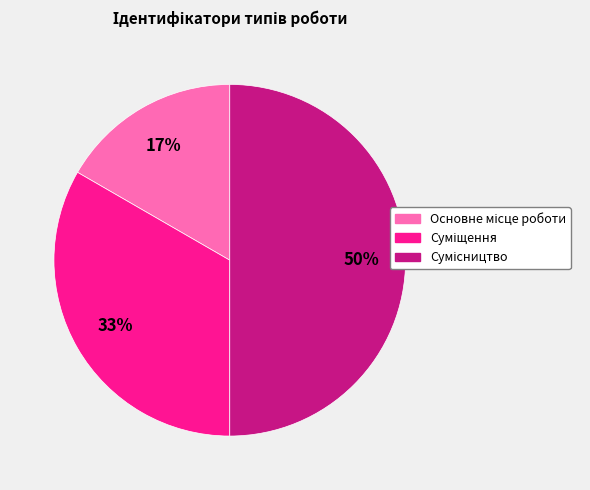

To the nearest percent, what is the average slice percentage?

33%